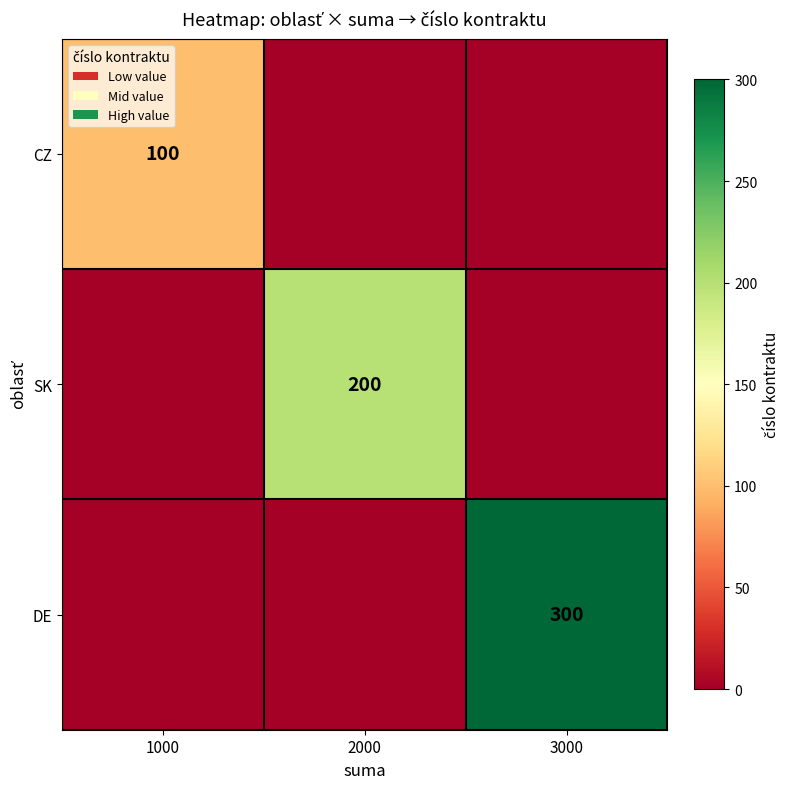

True or false: SK has a value of 200 at 2000.

True